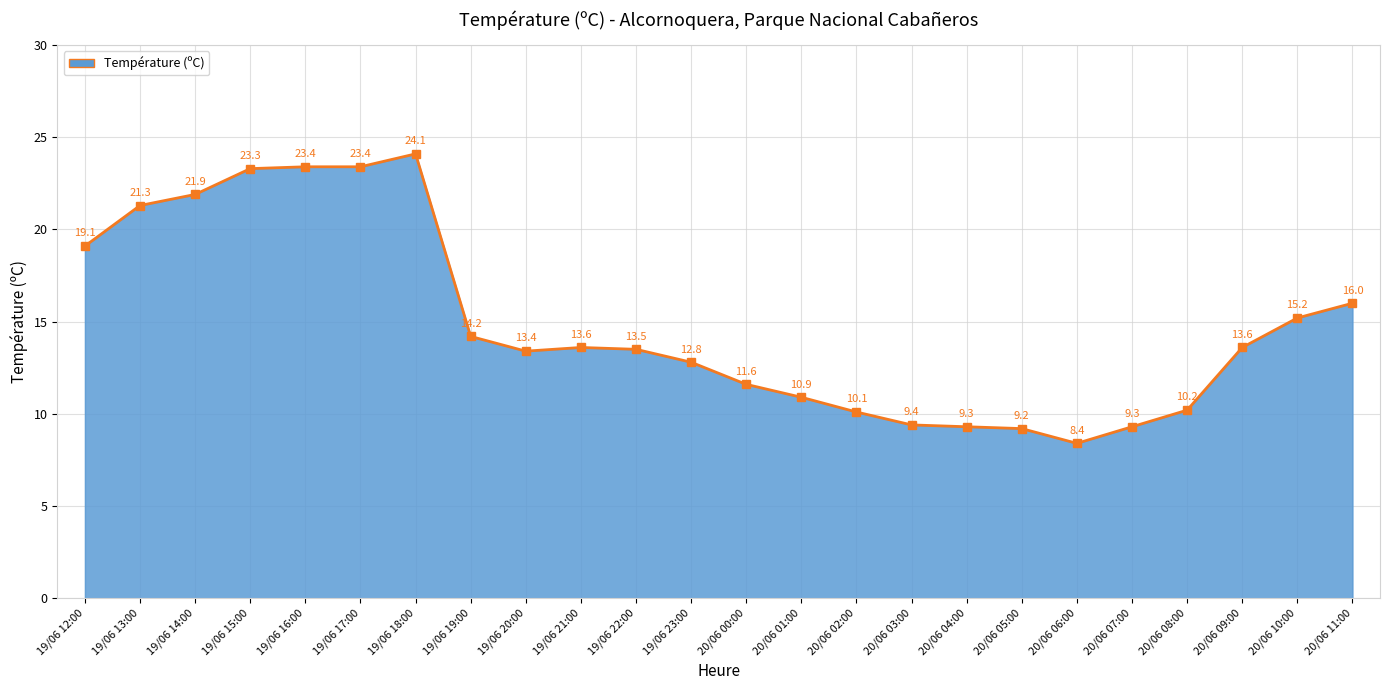

The value at 20/06 00:00 is 11.6. True or false?

True